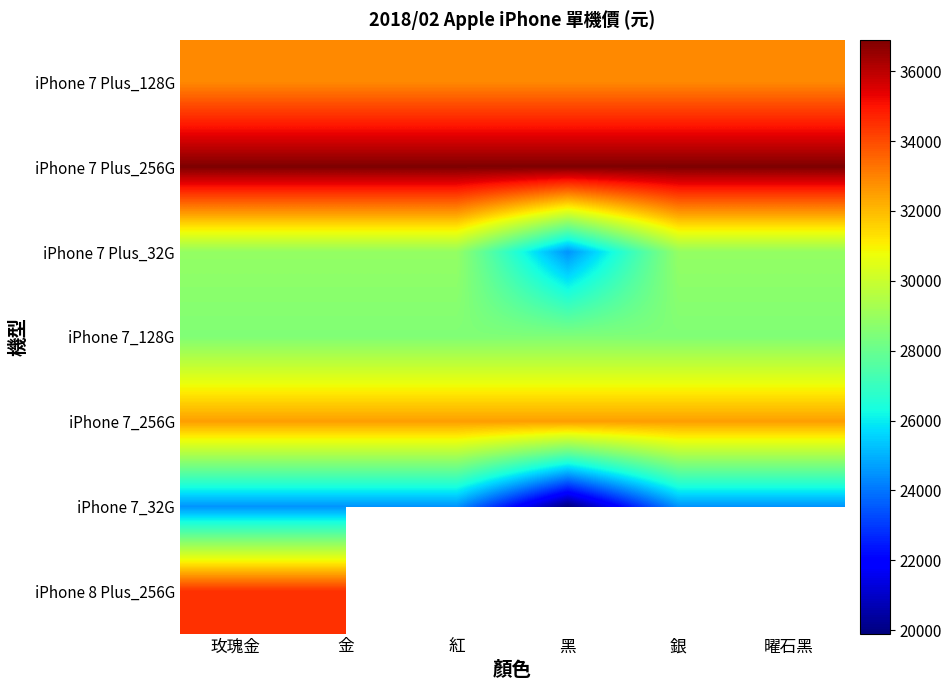

Between 黑 and 金, which is larger?

黑